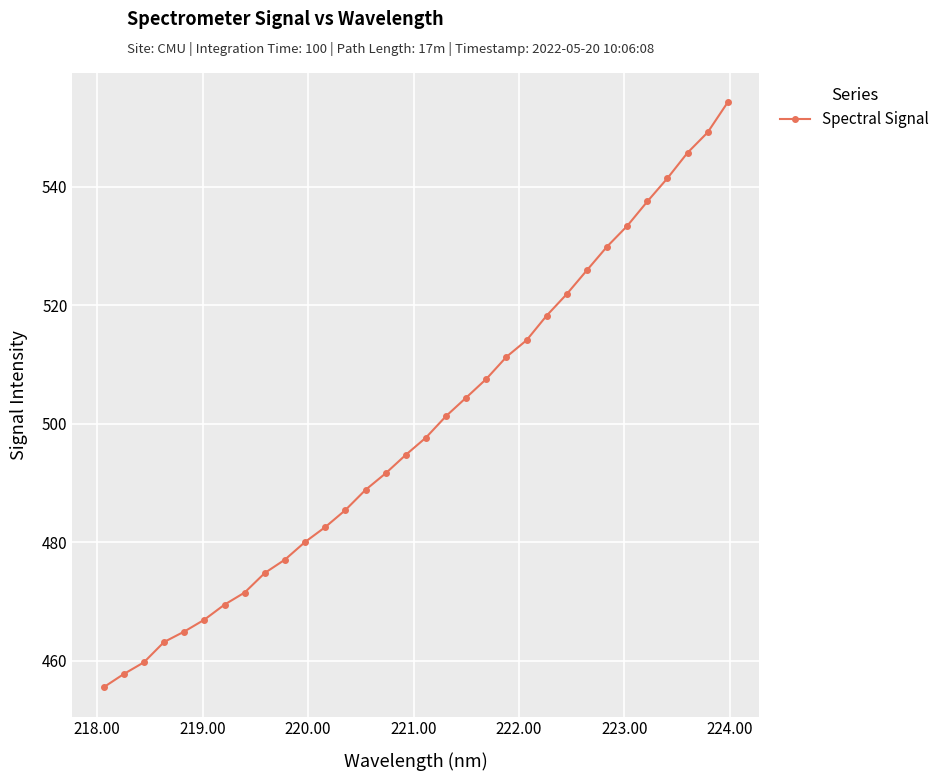

True or false: the data has more than 2 interior local peaks.

False